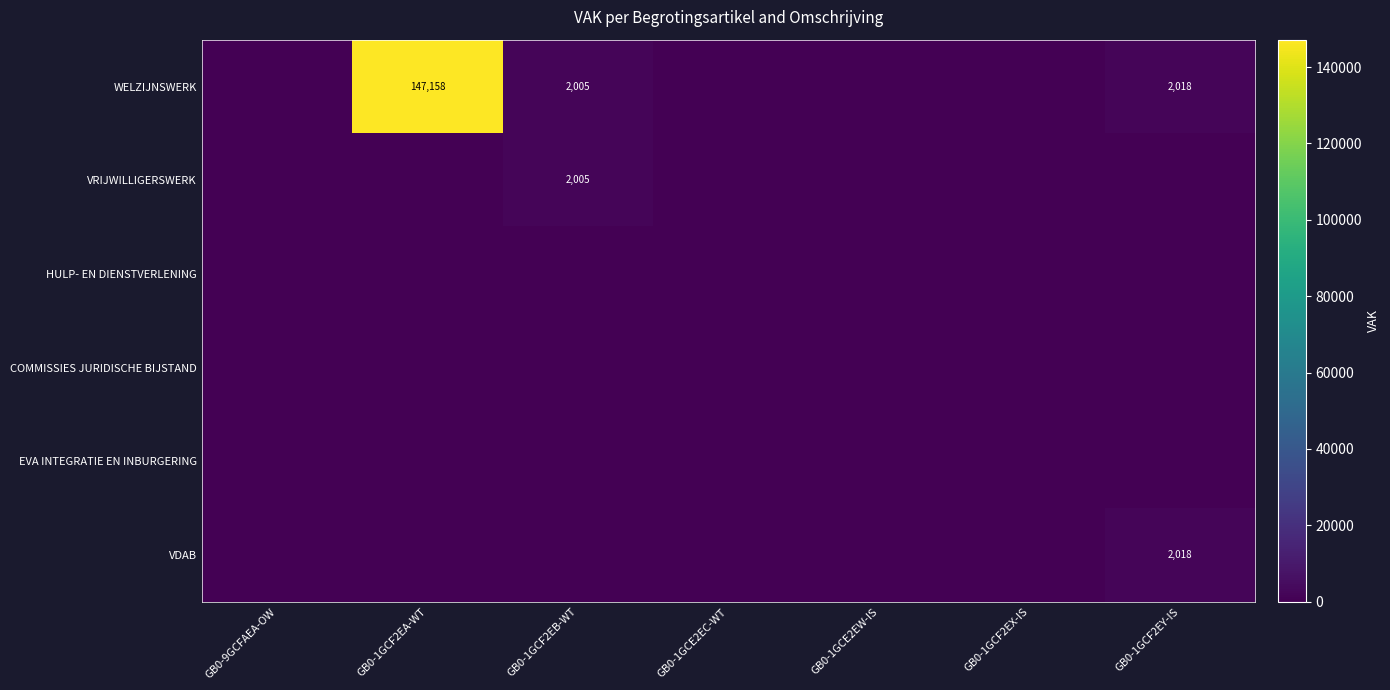

True or false: VRIJWILLIGERSWERK has a value of 2614 at GB0-1GCF2EB-WT.

False